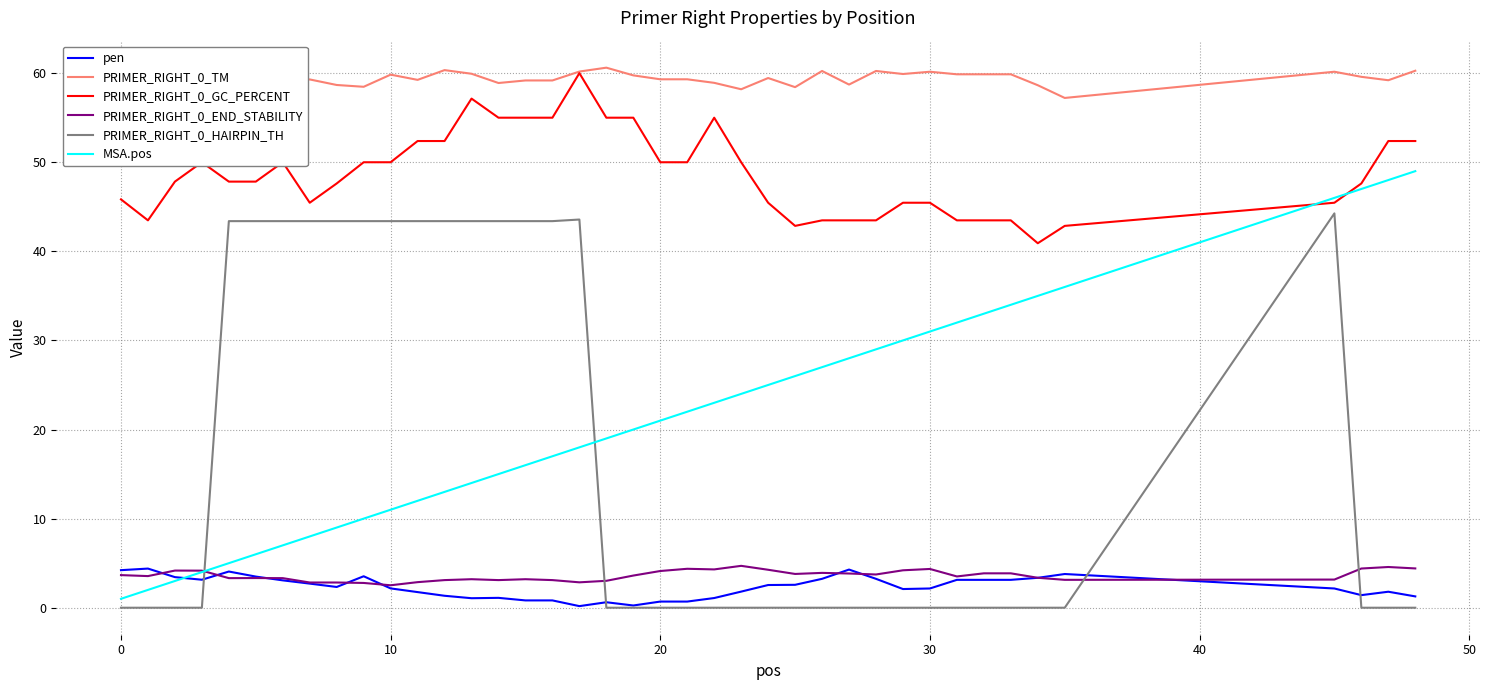

Which series has the largest total across all categories?

PRIMER_RIGHT_0_TM